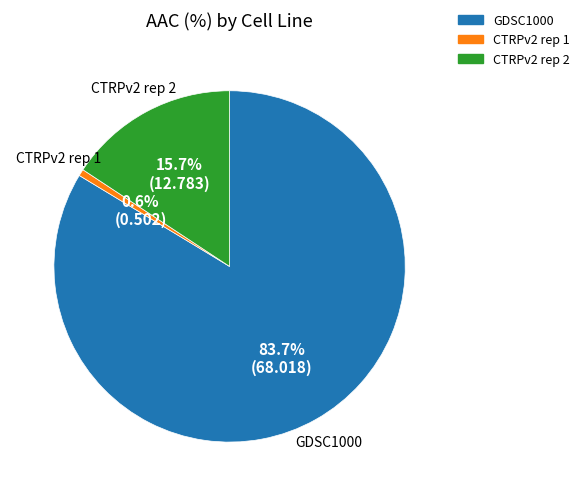

How many segments does this pie chart have?

3